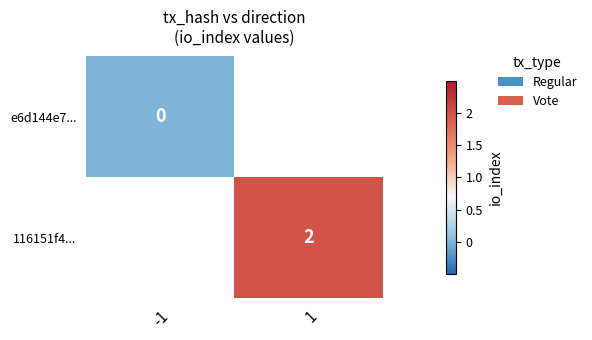

How many distinct data groups are displayed?

2